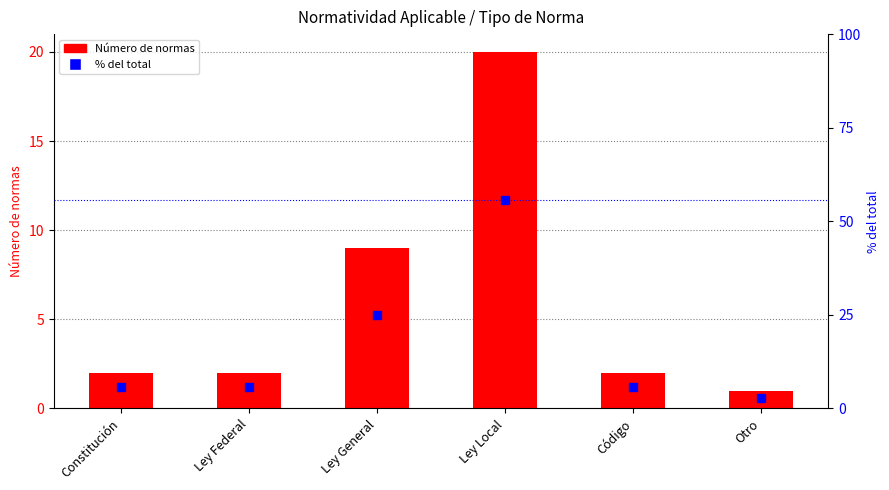

True or false: % del total has a value of 8.0 at Ley Federal.

False